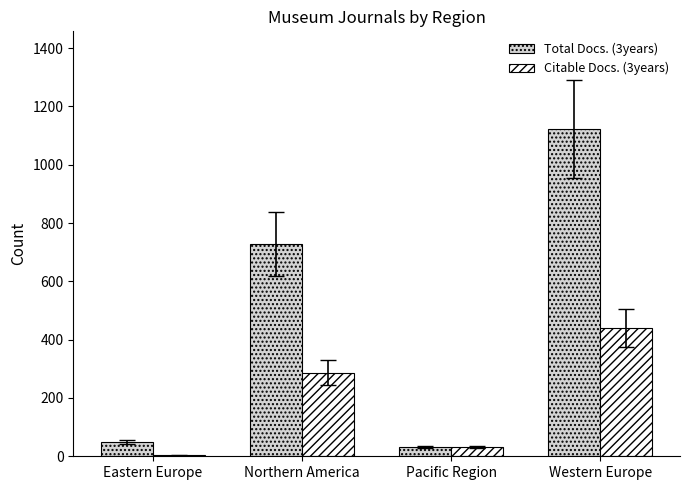

Between Northern America and Pacific Region, which series saw the biggest shift?

Total Docs. (3years)